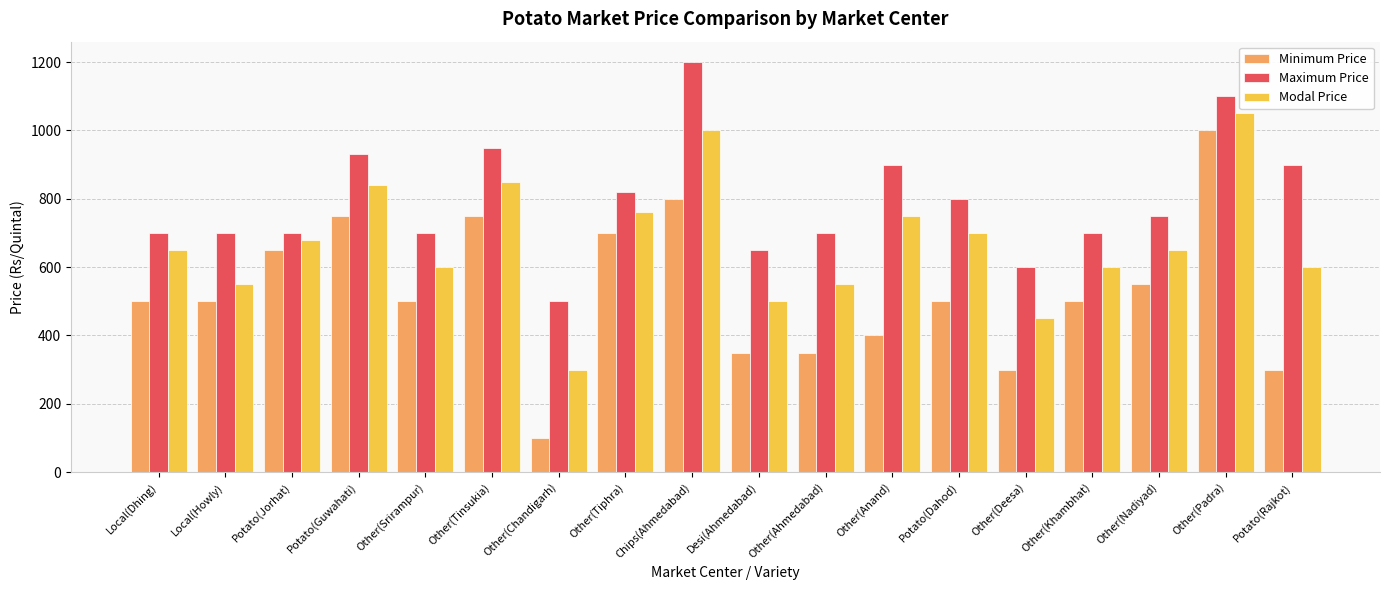

Reading left to right, list all the values displayed in this chart.

Minimum Price: 500	500	650	750	500	750	100	700	800	350	350	400	500	300	500	550	1000	300
Maximum Price: 700	700	700	930	700	950	500	820	1200	650	700	900	800	600	700	750	1100	900
Modal Price: 650	550	680	840	600	850	300	760	1000	500	550	750	700	450	600	650	1050	600